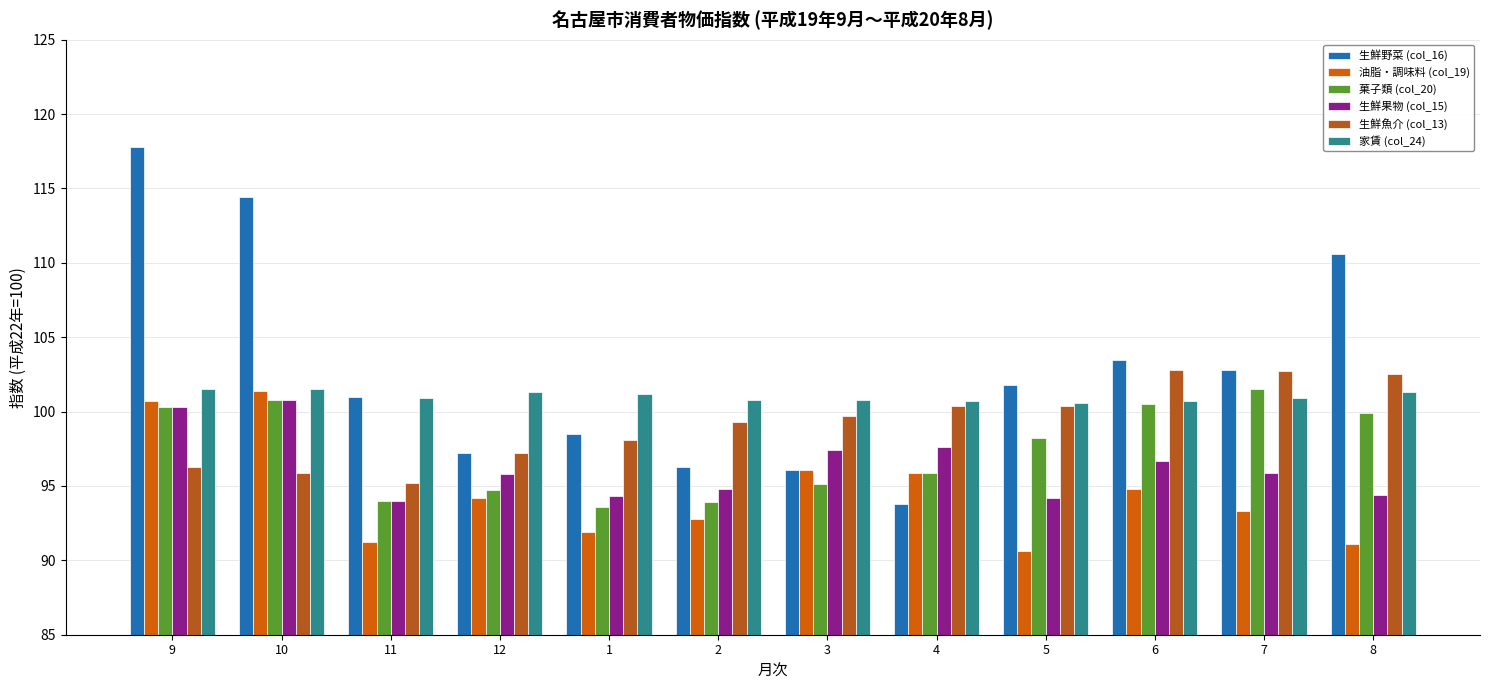

True or false: 生鮮魚介 (col_13) has a value of 99.7 at 3.

True